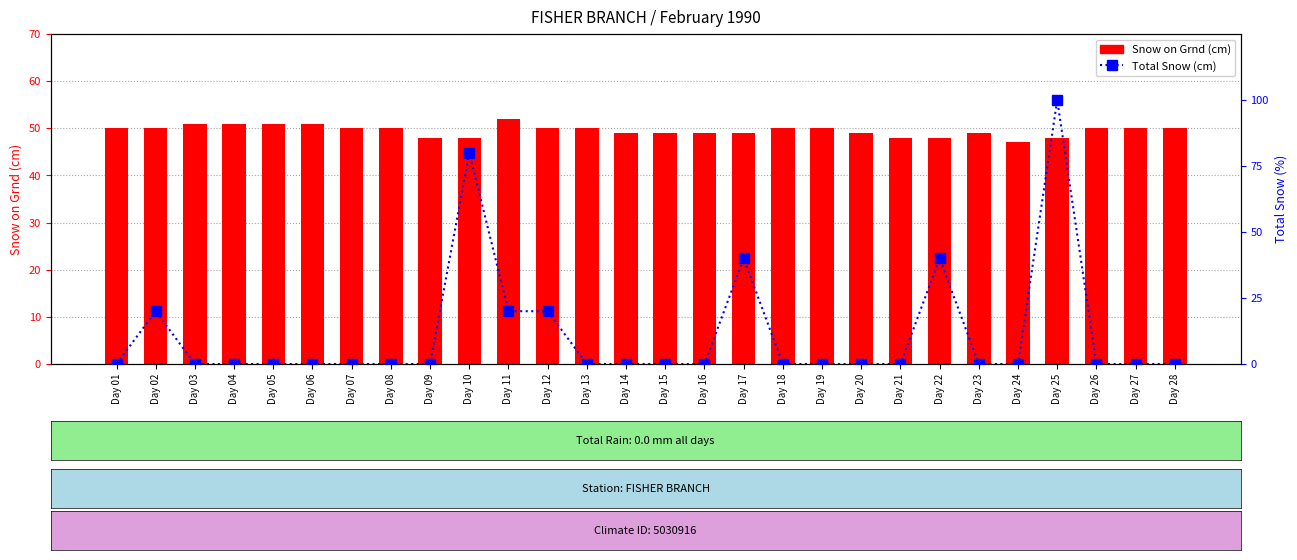

Is it true that Snow on Grnd (cm) equals 50 at Day 07?

True